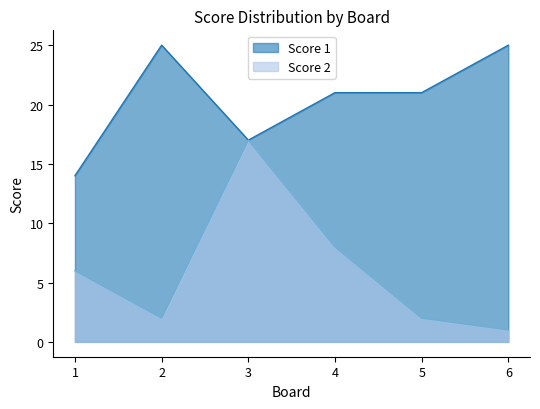

What is the lowest value of the Score 1 series?

14